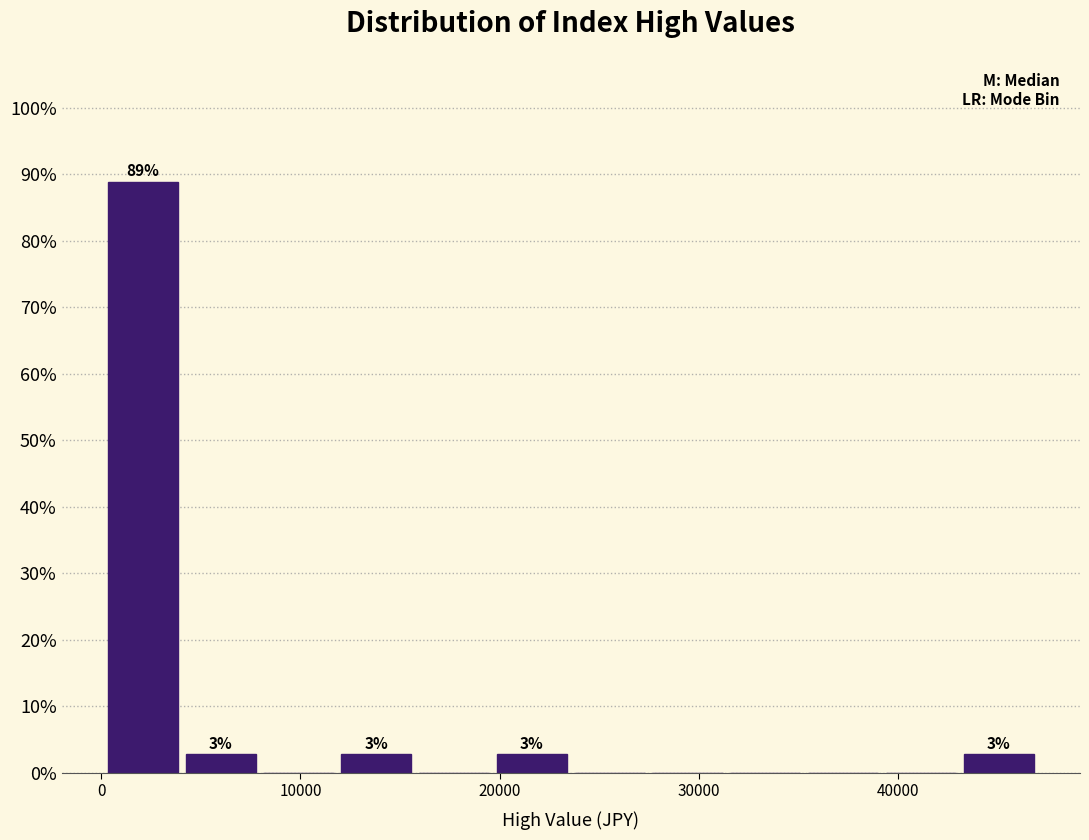

Read against the x-axis, roughly where is the centre of the tallest bar?

2000